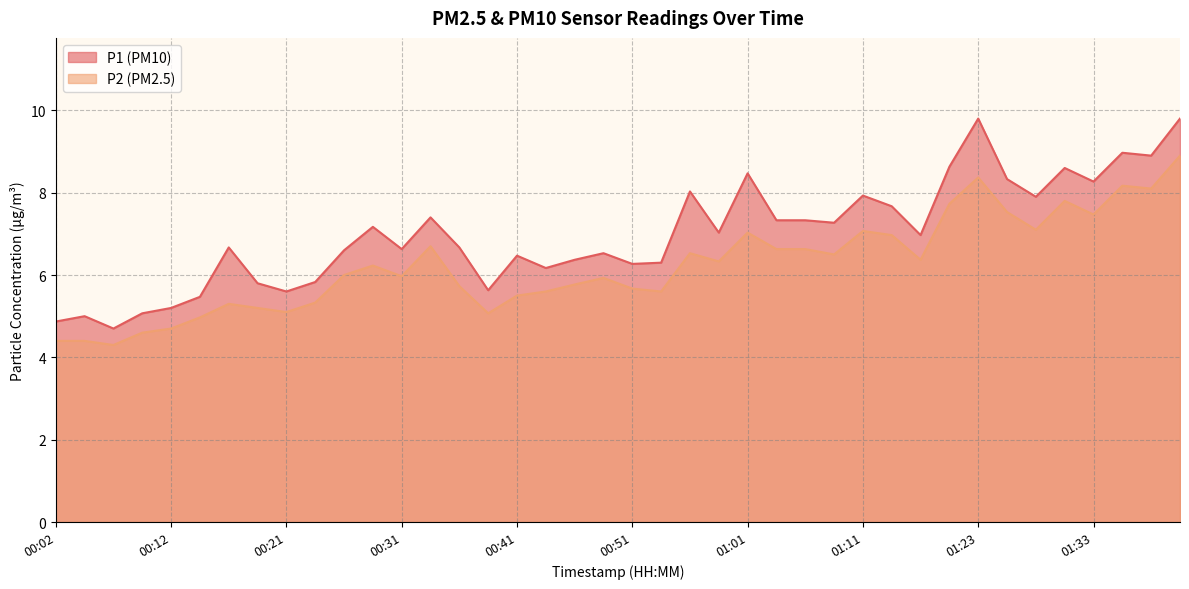

Reading left to right, what are all the values shown in this chart?

P1: 00:02=4.9	00:04=5.0	00:07=4.7	00:09=5.1	00:12=5.2	00:14=5.5	00:17=6.7	00:19=5.8	00:21=5.6	00:24=5.8	00:26=6.6	00:29=7.2	00:31=6.6	00:34=7.4	00:36=6.7	00:39=5.6	00:41=6.5	00:44=6.2	00:46=6.4	00:48=6.5	00:51=6.3	00:54=6.3	00:56=8.0	00:58=7.0	01:01=8.5	01:03=7.3	01:06=7.3	01:08=7.3	01:11=7.9	01:13=7.7	01:16=7.0	01:18=8.6	01:23=9.8	01:26=8.3	01:28=7.9	01:31=8.6	01:33=8.3	01:35=9.0	01:38=8.9	01:40=9.8
P2: 00:02=4.4	00:04=4.4	00:07=4.3	00:09=4.6	00:12=4.7	00:14=5.0	00:17=5.3	00:19=5.2	00:21=5.1	00:24=5.3	00:26=6.0	00:29=6.2	00:31=6.0	00:34=6.7	00:36=5.7	00:39=5.1	00:41=5.5	00:44=5.6	00:46=5.8	00:48=5.9	00:51=5.7	00:54=5.6	00:56=6.5	00:58=6.3	01:01=7.0	01:03=6.6	01:06=6.6	01:08=6.5	01:11=7.1	01:13=7.0	01:16=6.4	01:18=7.7	01:23=8.4	01:26=7.5	01:28=7.1	01:31=7.8	01:33=7.5	01:35=8.2	01:38=8.1	01:40=8.9